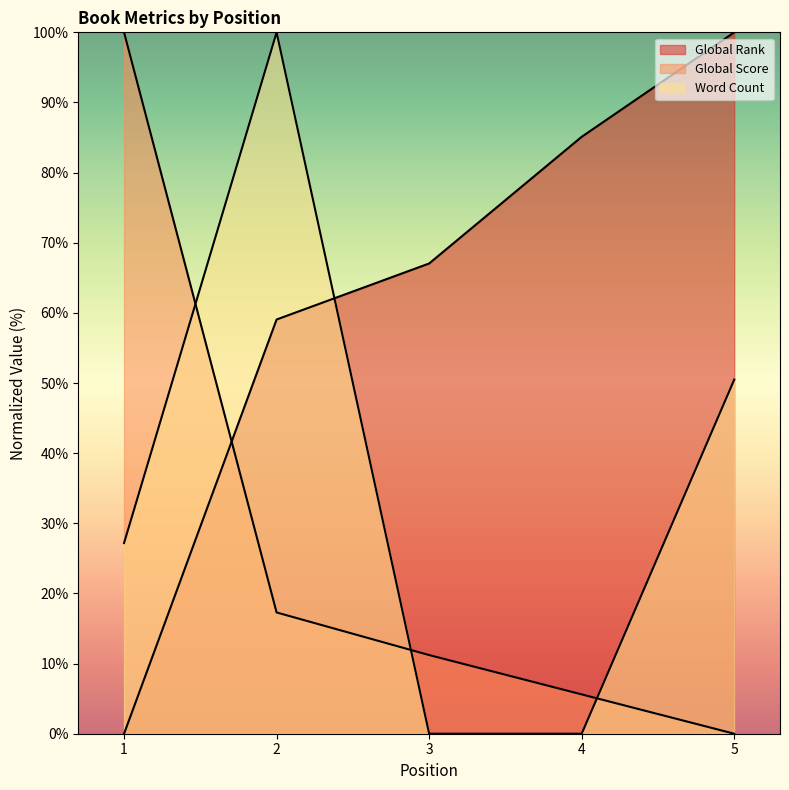

True or false: Global Score has more than 1 points higher than both neighbors.

False